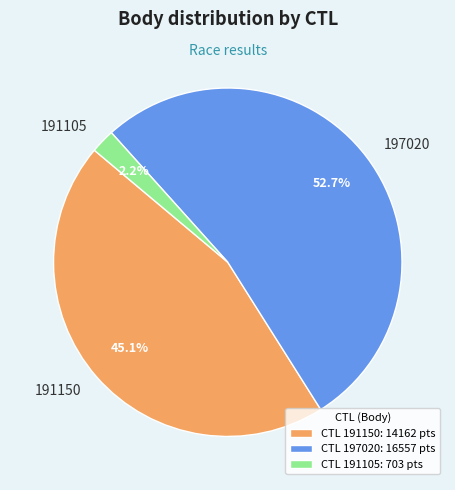

How much of the chart is everything except 191105?

97.8%